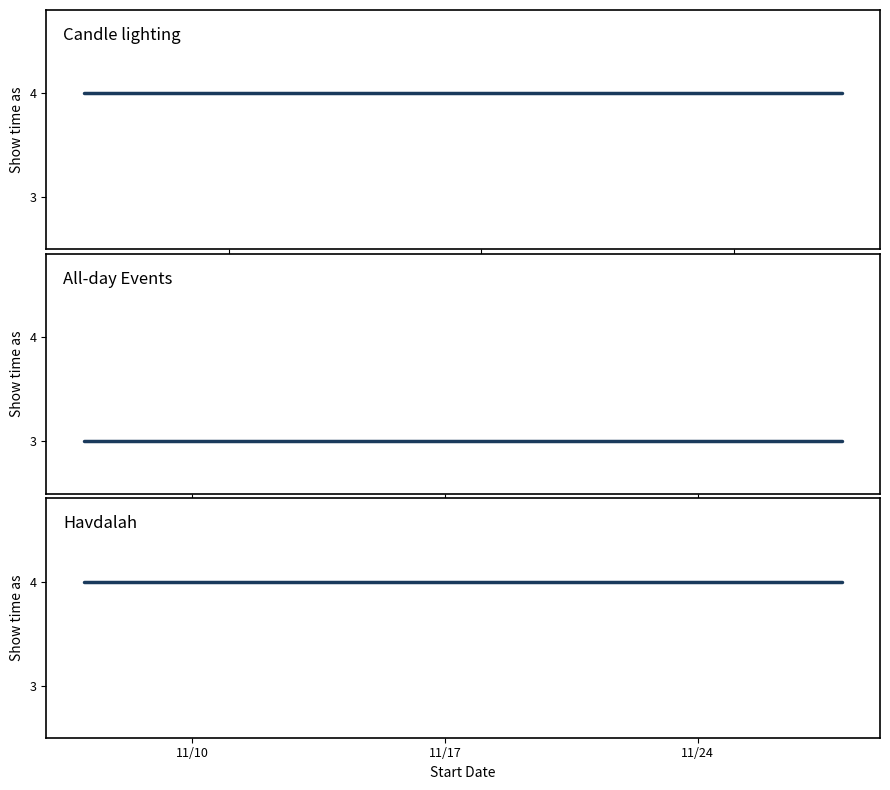

Between 11/11/2015 and 11/28/2015, which is larger?

11/28/2015